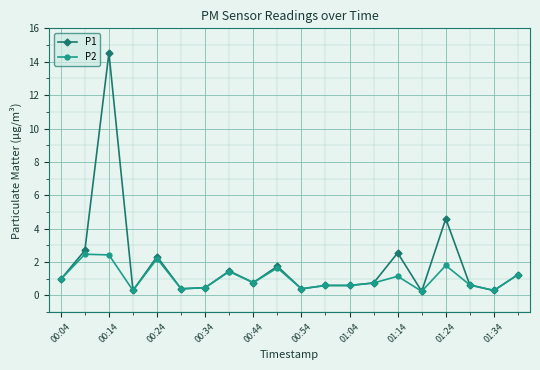

Which series has the widest spread of values?

P1